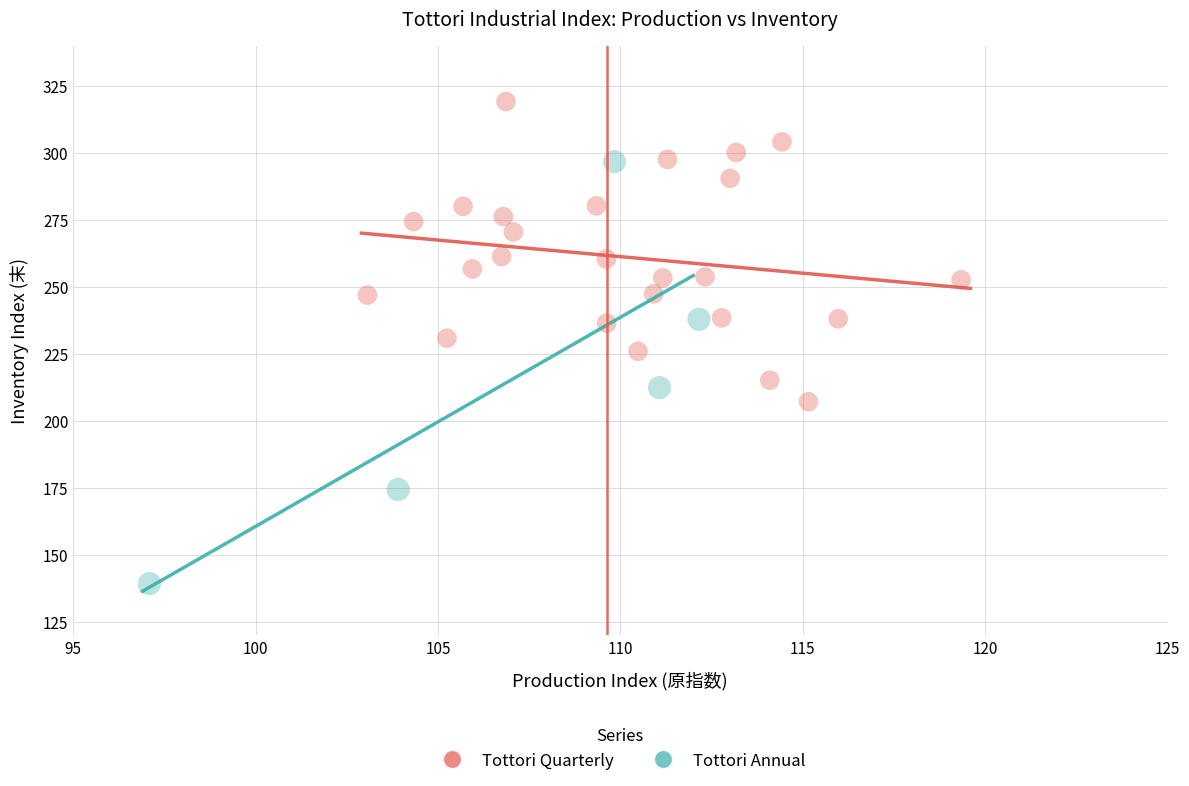

Which series contains the lowest Y value?

Tottori Annual